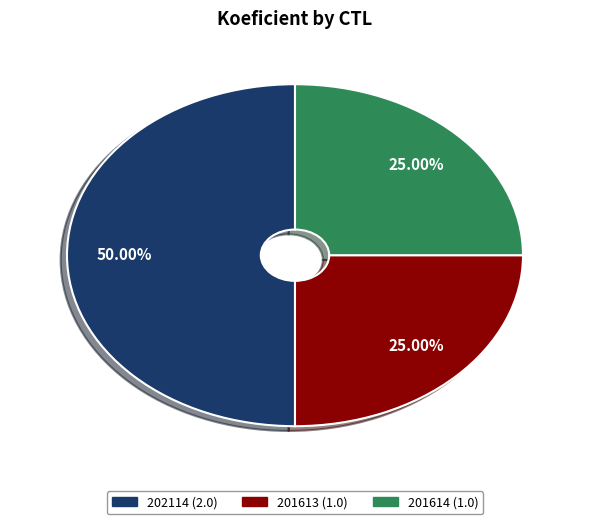

How many segments does this pie chart have?

3